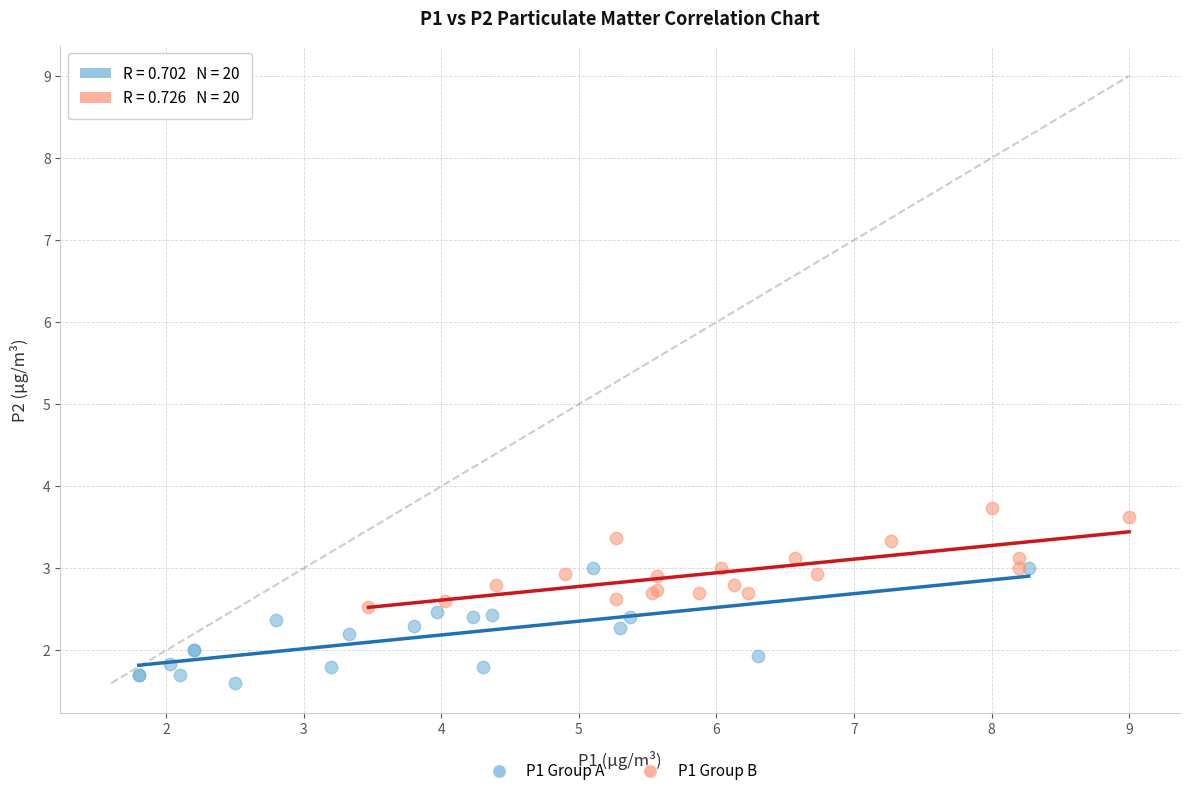

Which series reaches the minimum Y coordinate?

P1 Group A